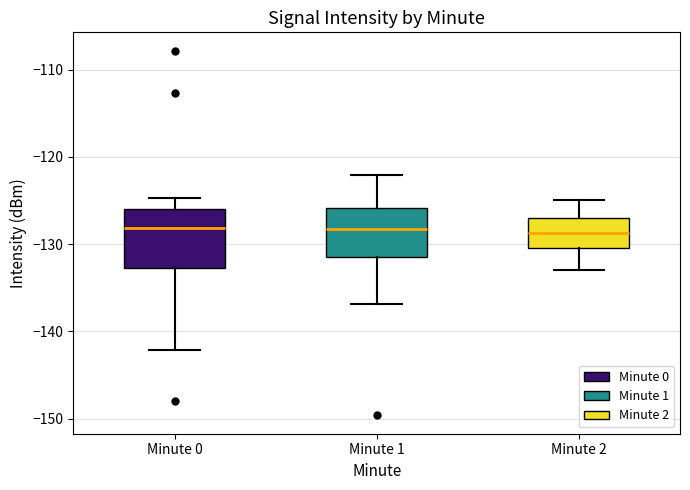

Where is the upper edge of the box for Minute 1 on the y-axis? The values are not printed on the chart, so give them approximately, as read against the axis.

-126